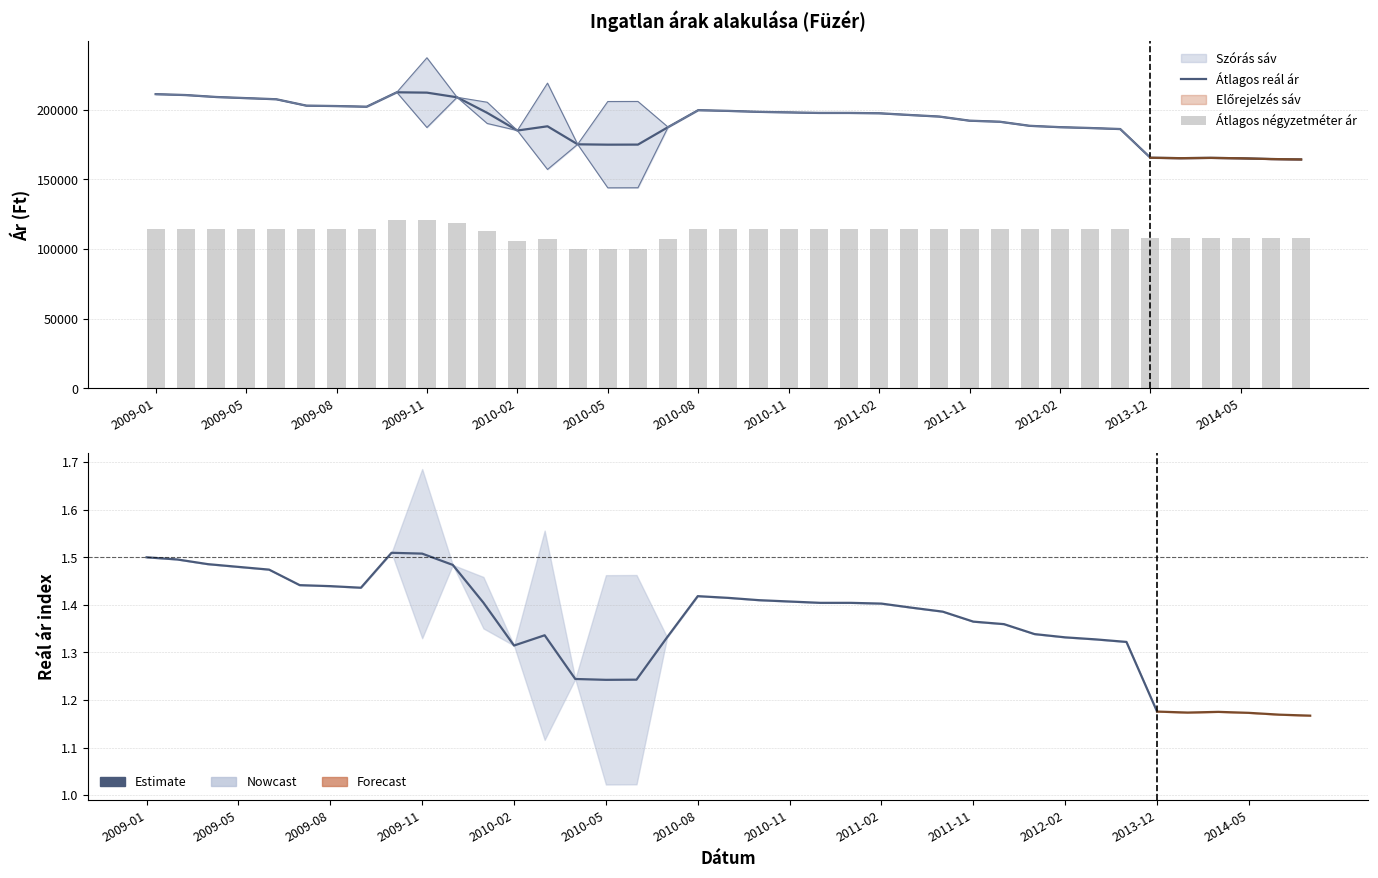

Rank the series at 2013-12 from lowest to highest value.

Átlagos négyzetméter ár, Szórás alsó határ, Szórás felső határ, Átlagos reál ár